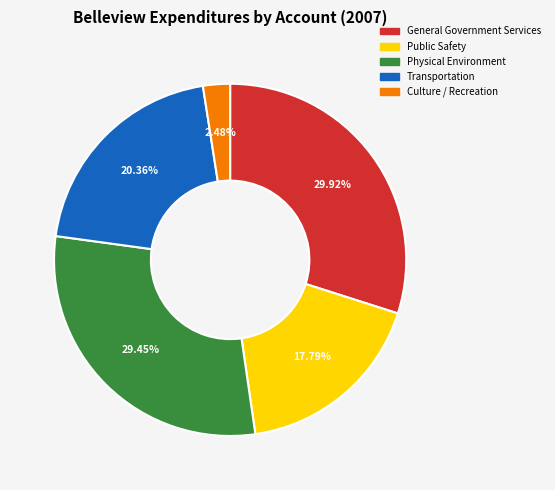

Does General Government Services represent more than half of the total?

No